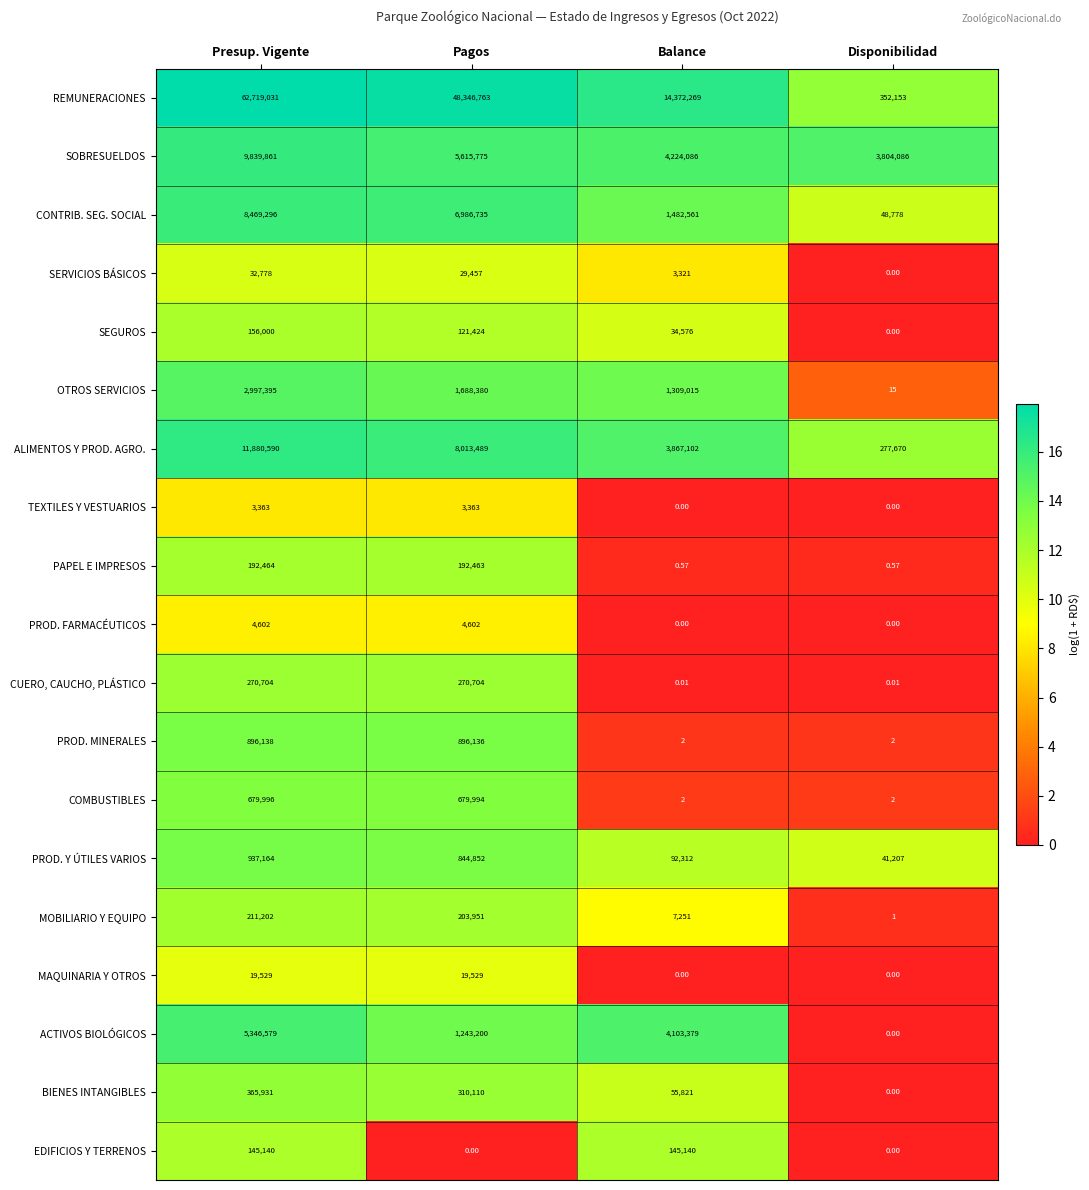

Which label corresponds to the largest value in the chart?

Presup. Vigente